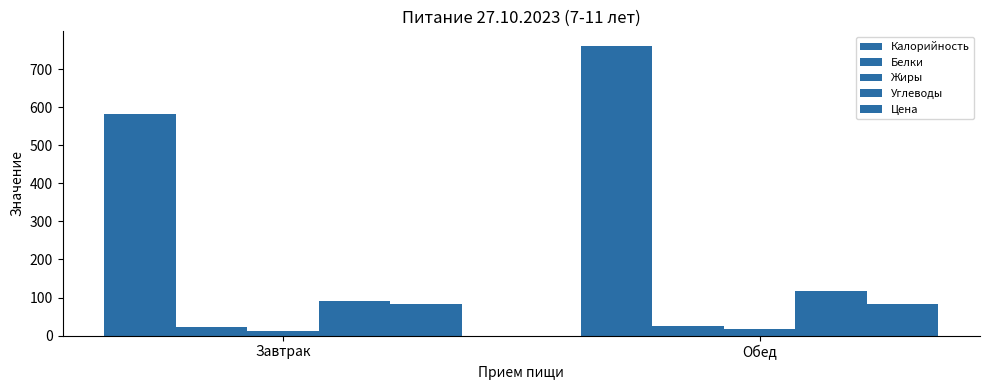

What is the label of the 2nd bar from the left?

Обед